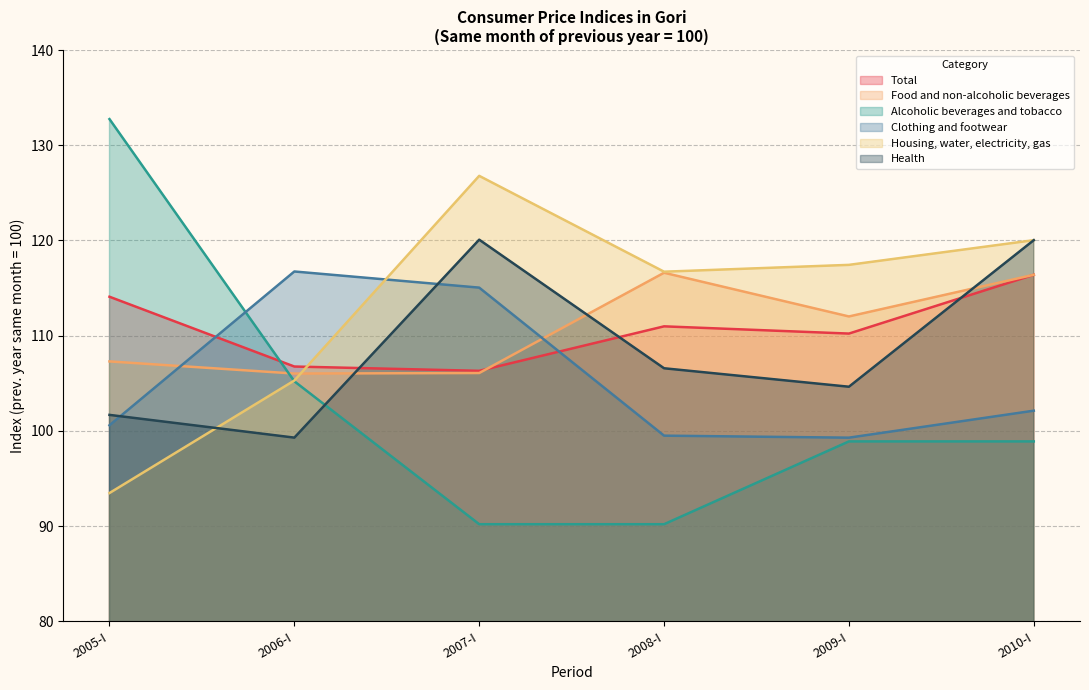

What is the difference between the maximum and minimum values in the Clothing and footwear series?

17.4